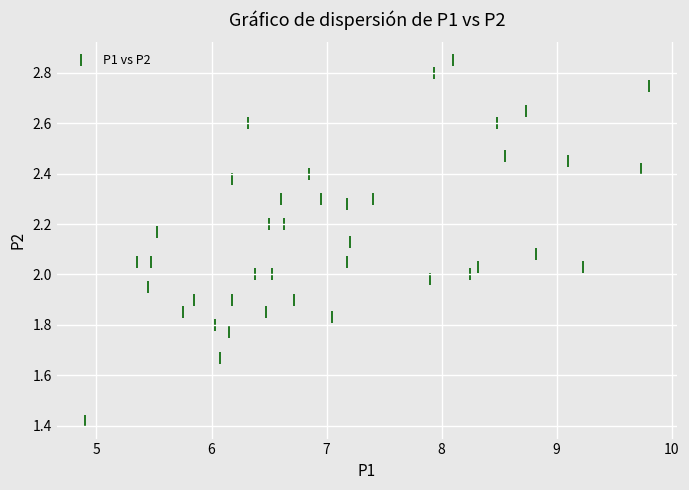

How many data points are displayed?

40